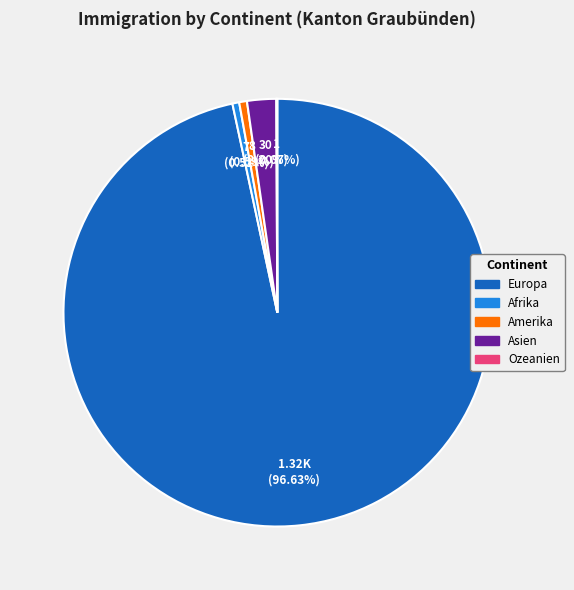

How much of the chart is everything except Amerika?

99.4%